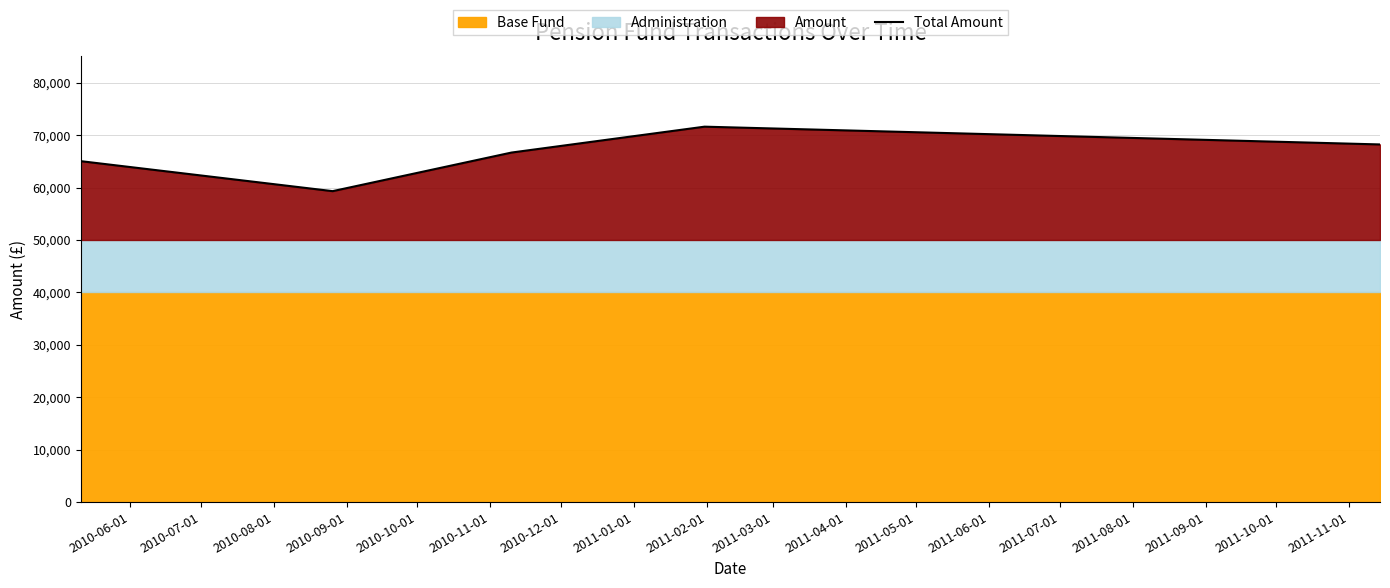

Does the chart have visible grid lines?

Yes